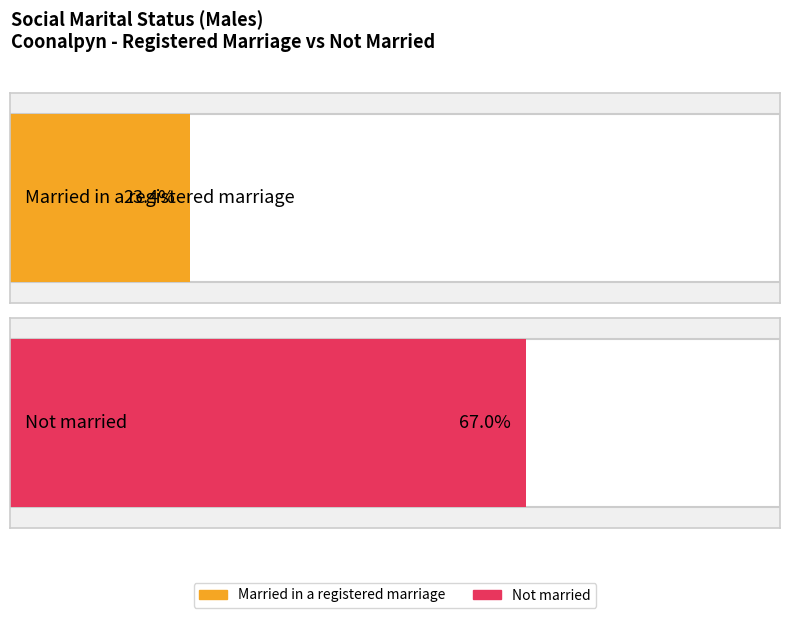

At 20-24 years, list the series in order from largest to smallest.

Not married, Married in a registered marriage